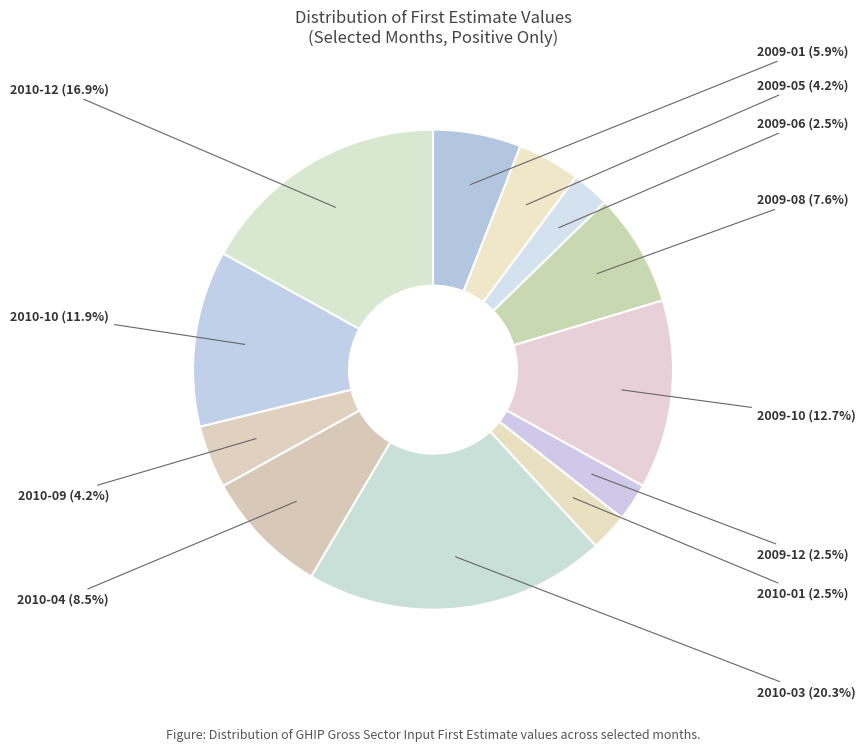

To the nearest percent, what is the difference between the 2009-08 and 2010-10 slice percentages?

4%